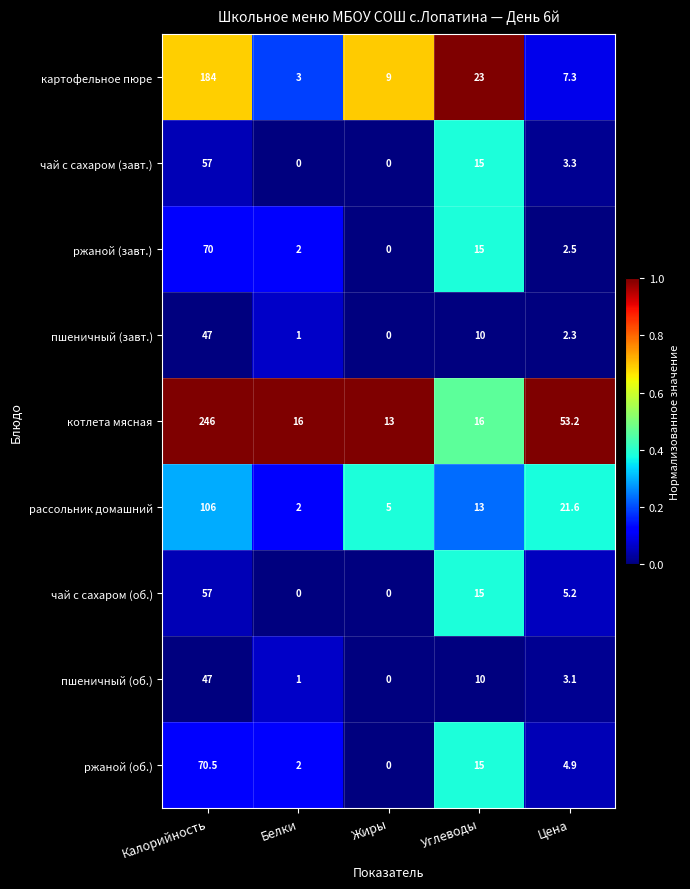

What is the difference between the highest and lowest values at Калорийность?

199.0